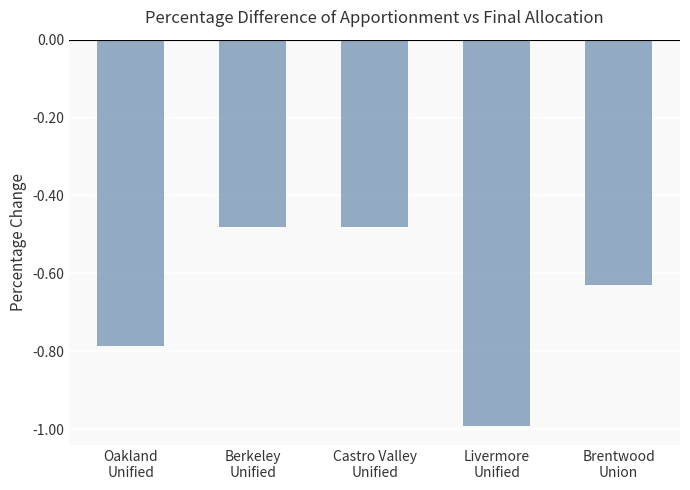

What is the minimum value shown in the chart?

-1.0